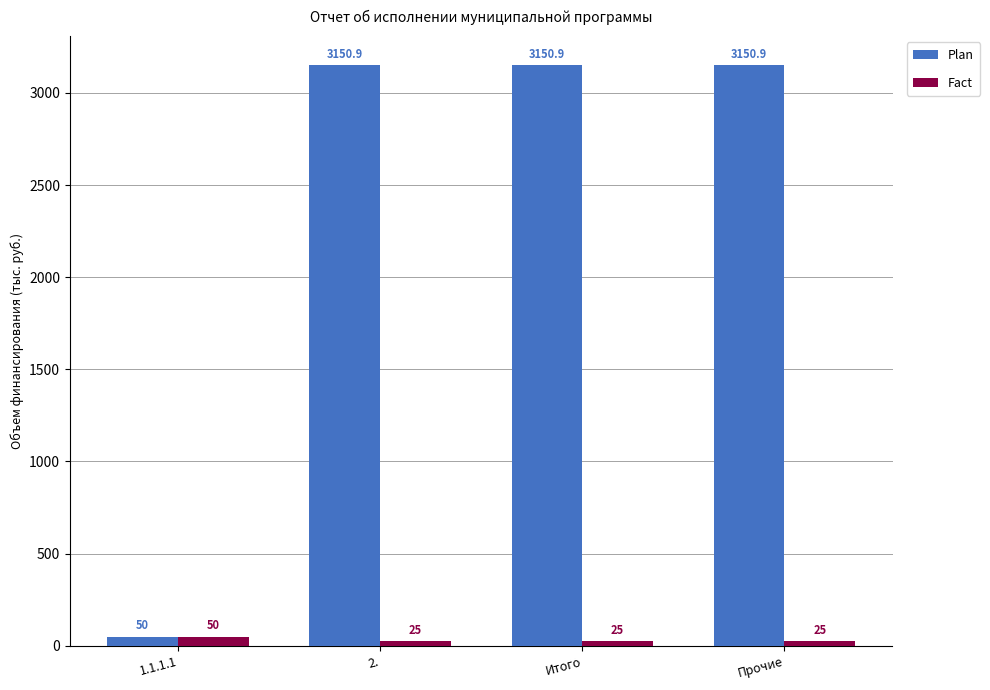

What are all the series names shown in the legend?

Plan, Fact